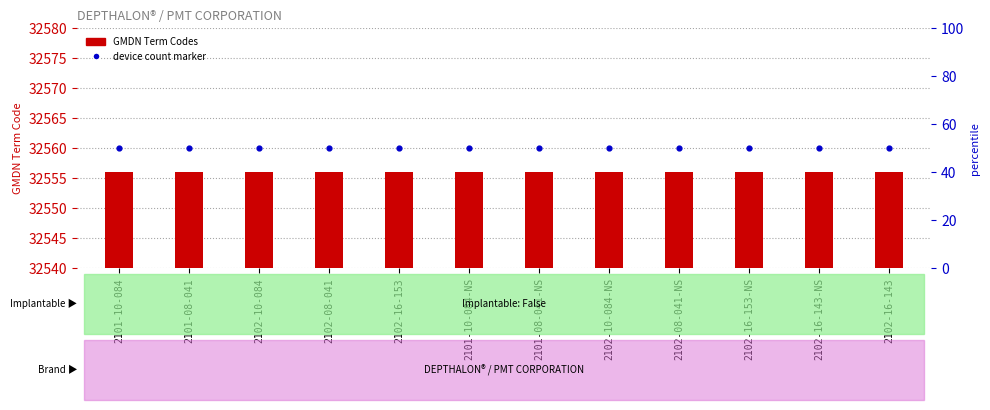

Which series contains the highest Y value?

device count marker